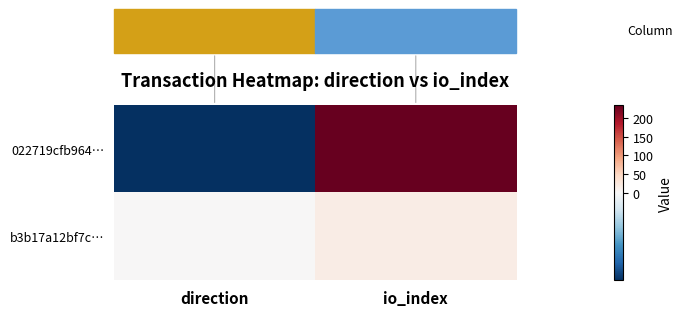

At how many categories does at least one series exceed 182?

1